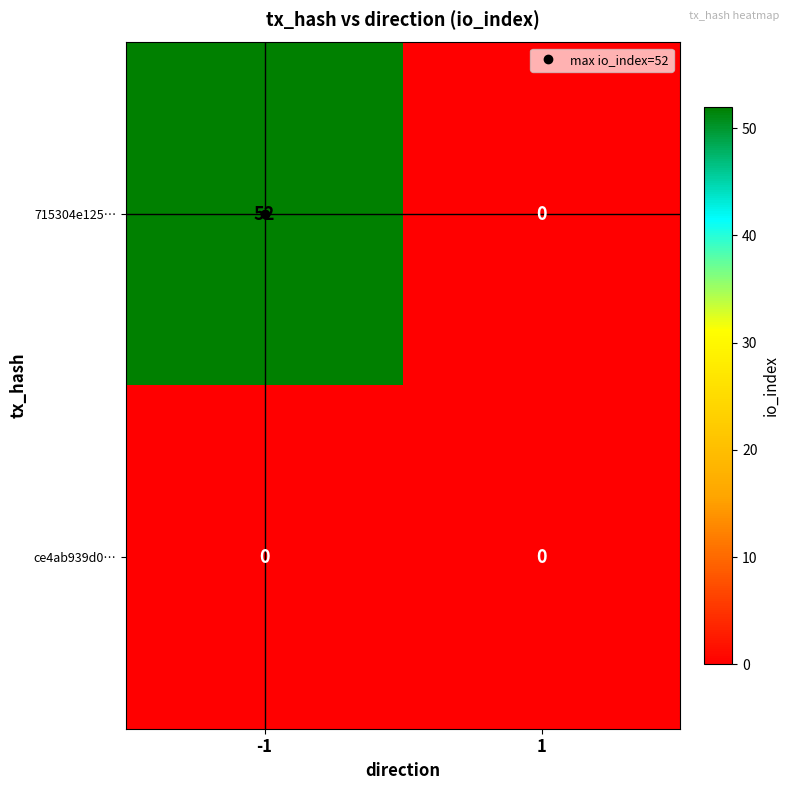

What is the average value of the 715304e125… series?

26